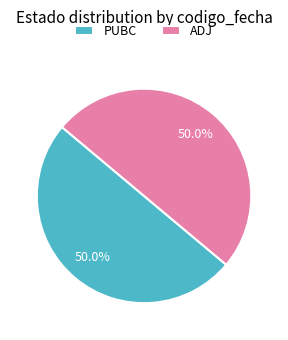

To the nearest percent, what is the average slice percentage?

50%